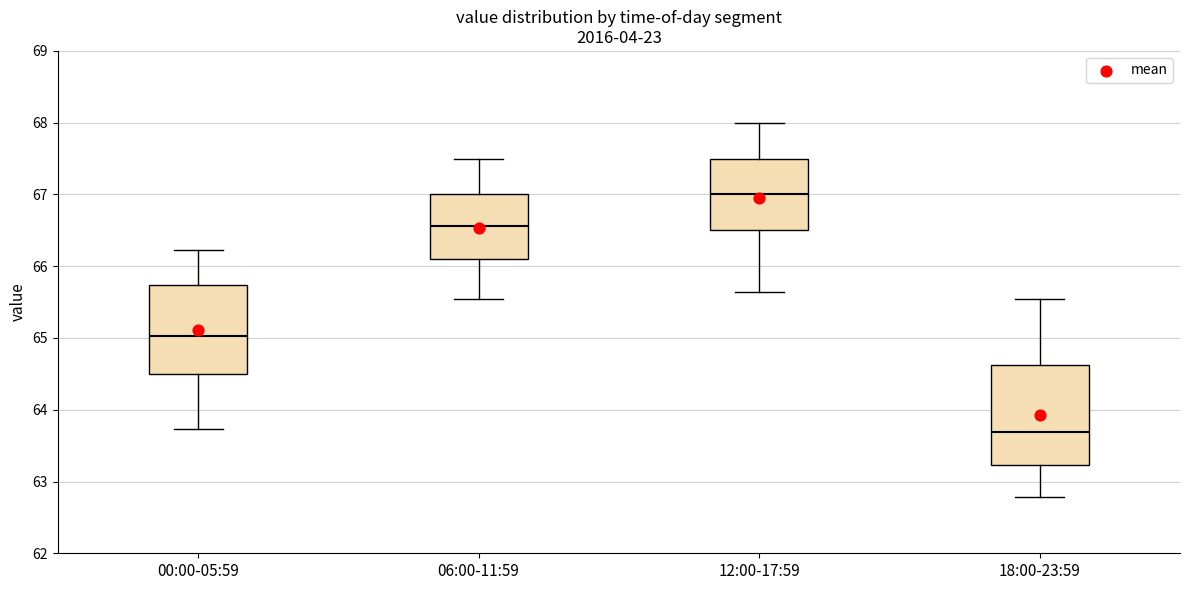

Where does the median line of the box for 18:00-23:59 sit on the y-axis? The values are not printed on the chart, so give them approximately, as read against the axis.

63.7